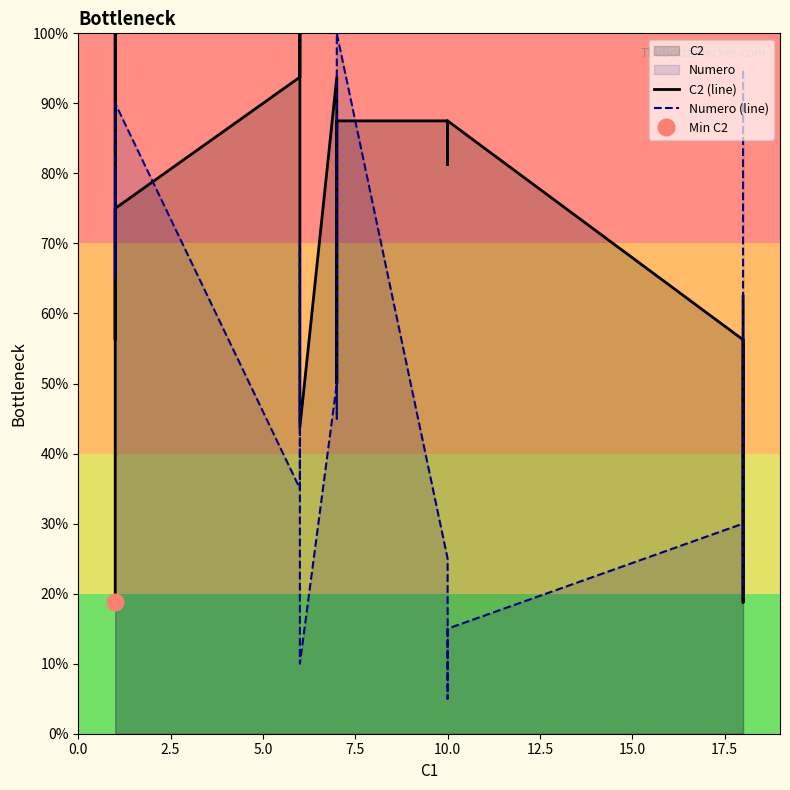

Rank the series by their maximum value, from highest to lowest.

C2 (line), Numero (line)